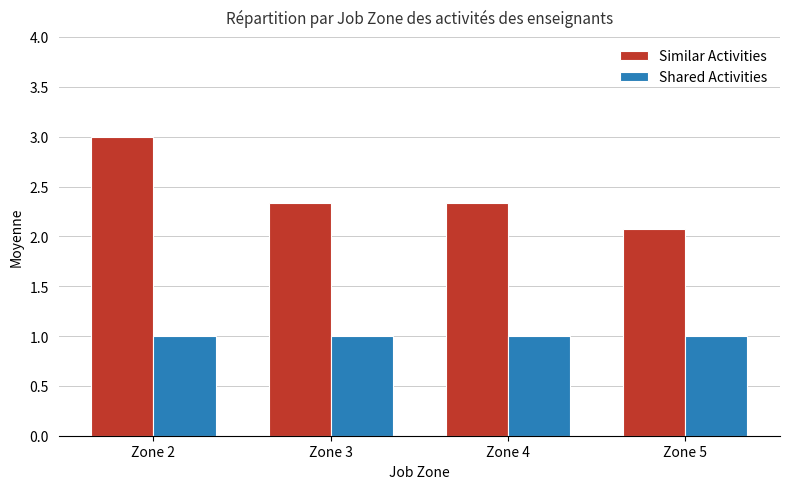

Which series has the largest range (max minus min)?

Similar Activities